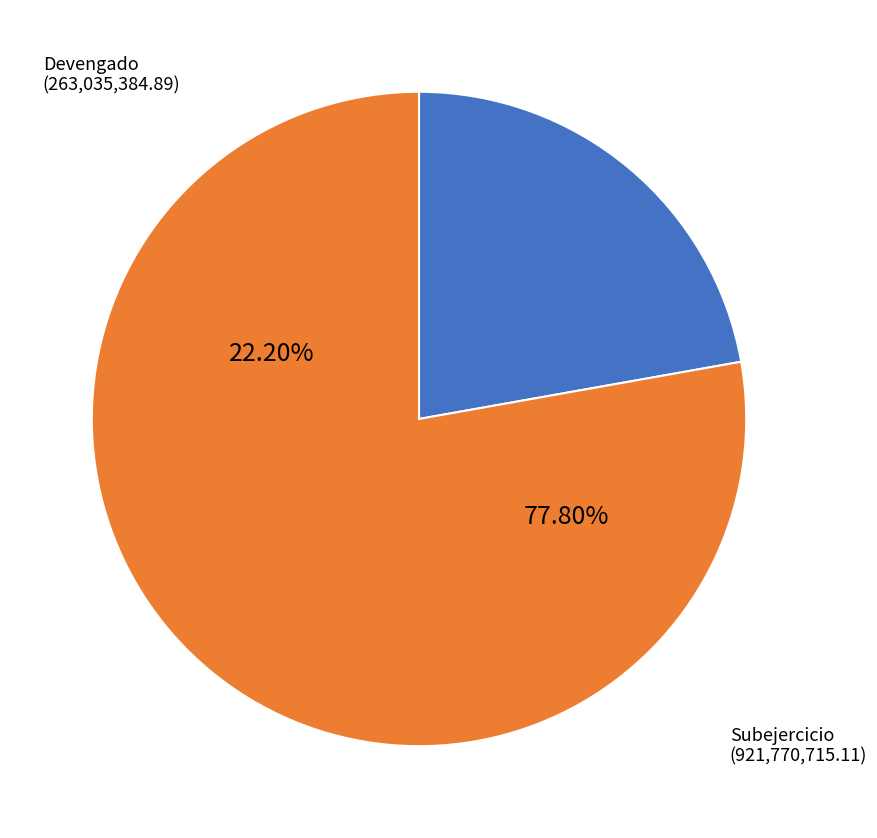

To the nearest percent, what percentage of the pie is Devengado?

22%